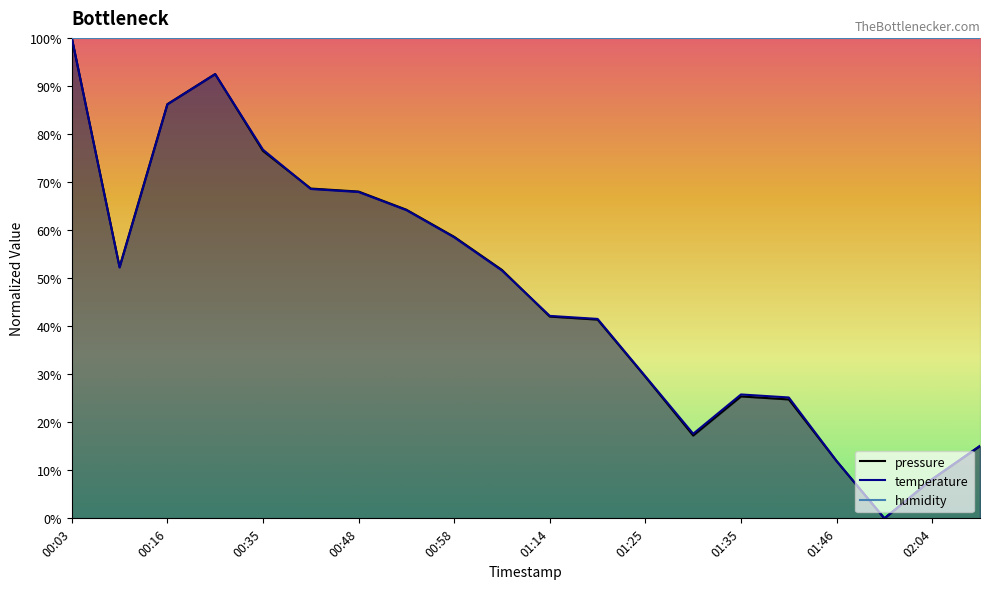

True or false: temperature has more than 1 points higher than both neighbors.

True